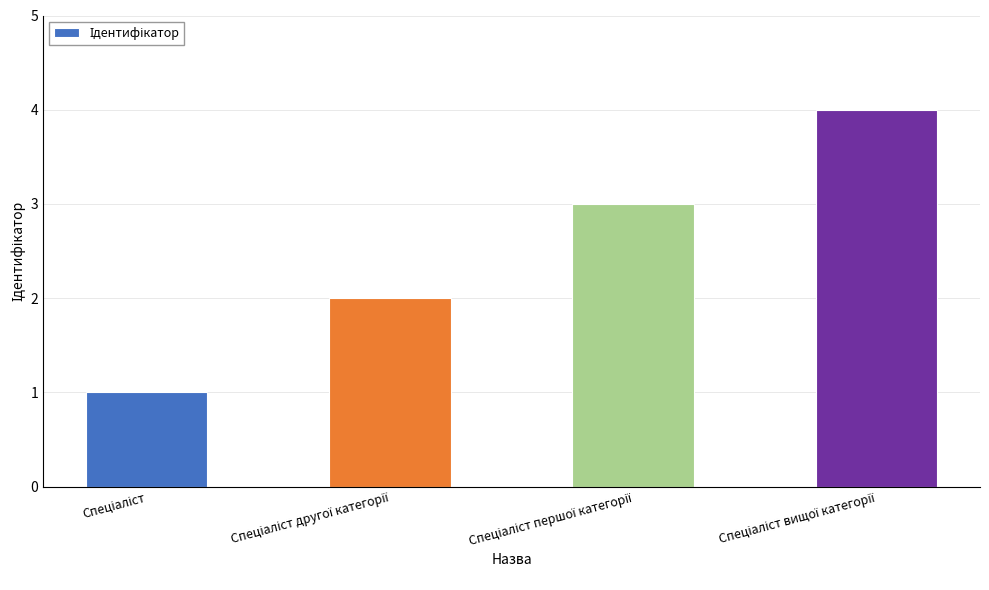

What is the sum of all values?

10